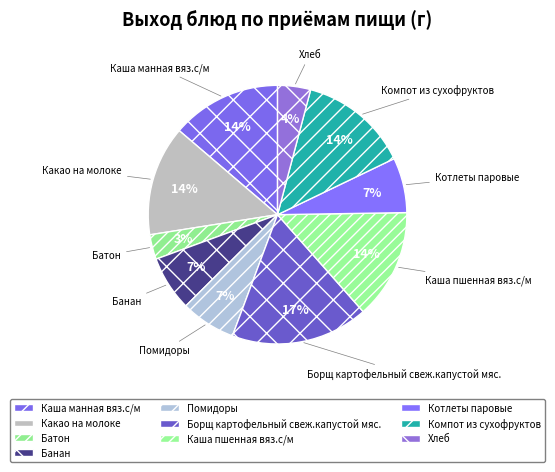

To the nearest percent, what portion does Батон represent?

3%